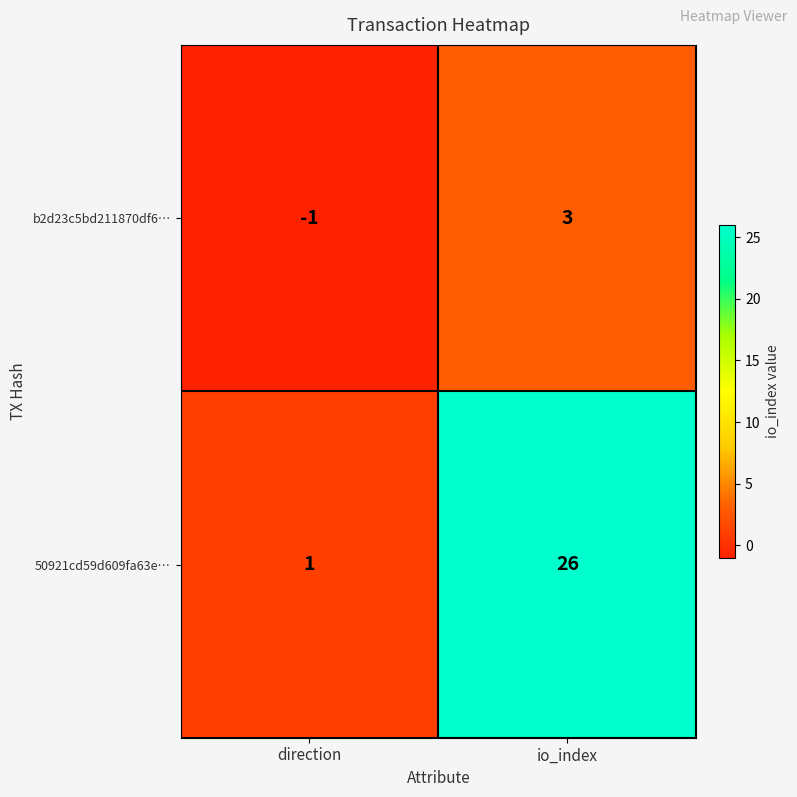

At which category is the sum across all series the highest?

io_index